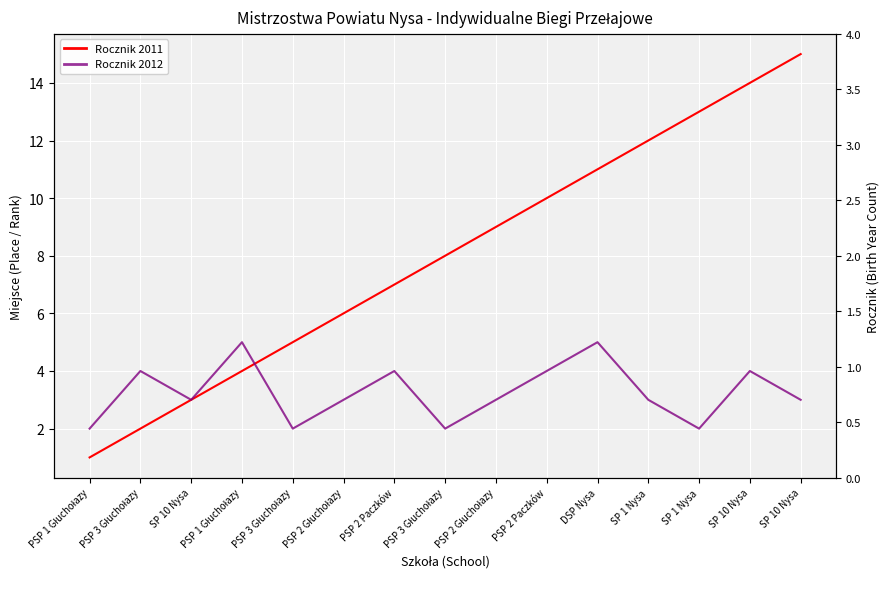

What is the total value across all series at PSP 3 Głuchołazy?

6